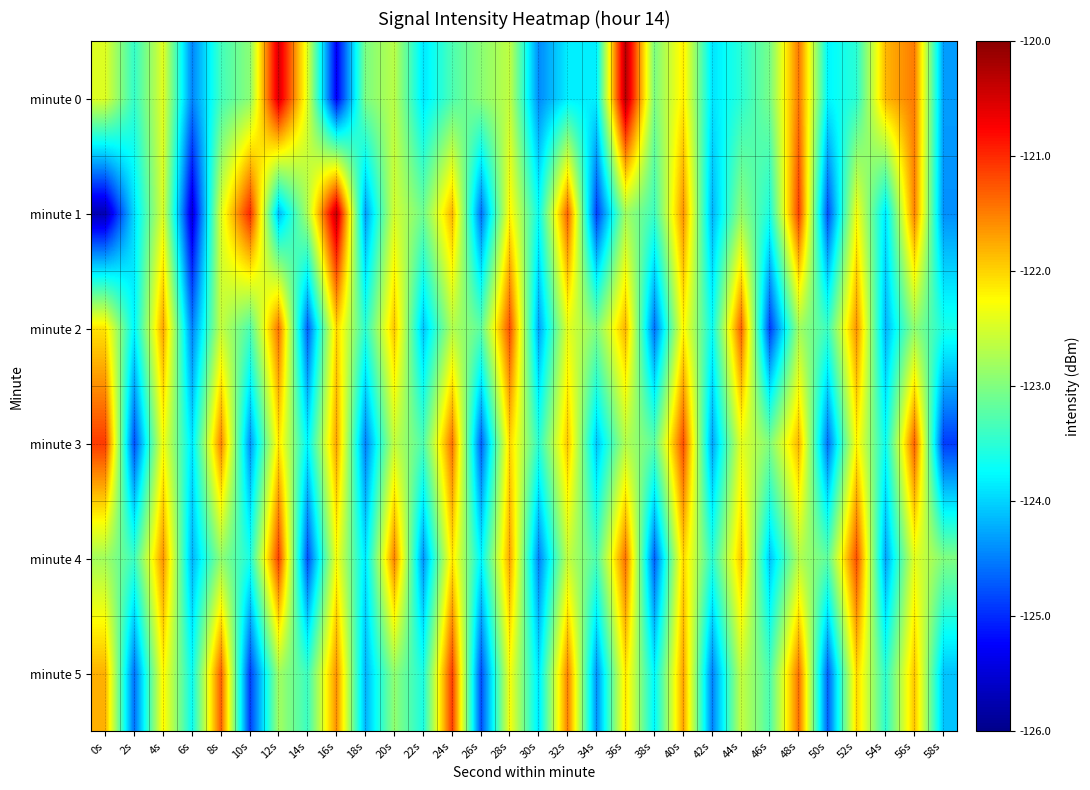

List the series in order of their peak value, highest first.

minute 0, minute 1, minute 3, minute 4, minute 5, minute 2